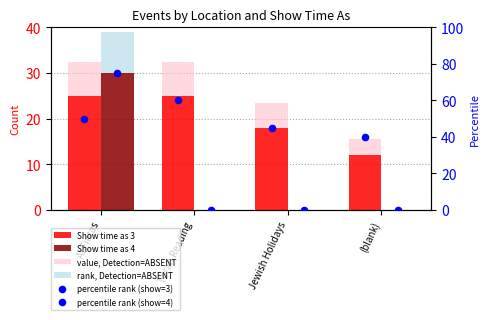

Is the value of rank, Detection=ABSENT at Torah Reading greater than the value of Show time as 4 at Torah Reading?

No